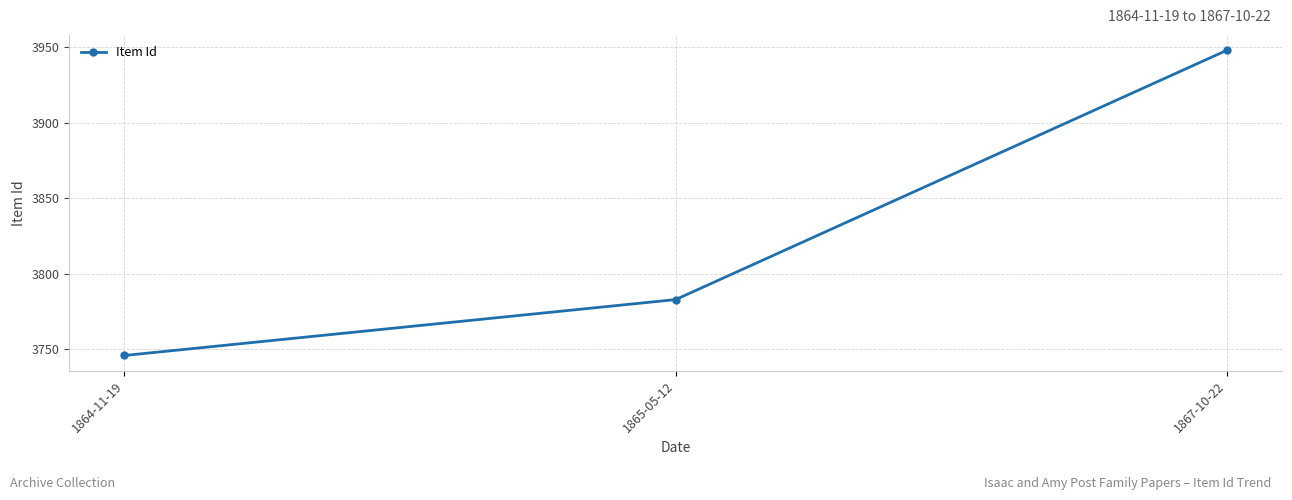

What is the change in value from 1864-11-19 to 1865-05-12?

+37